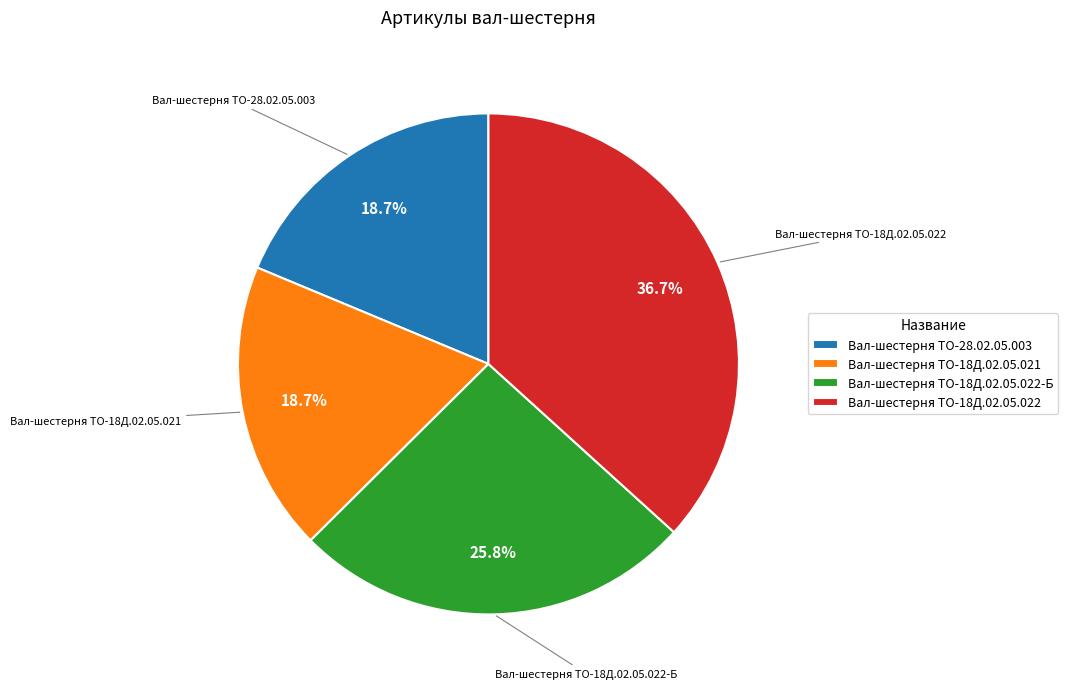

To the nearest percent, what percentage of the pie is Вал-шестерня ТО-18Д.02.05.021?

19%